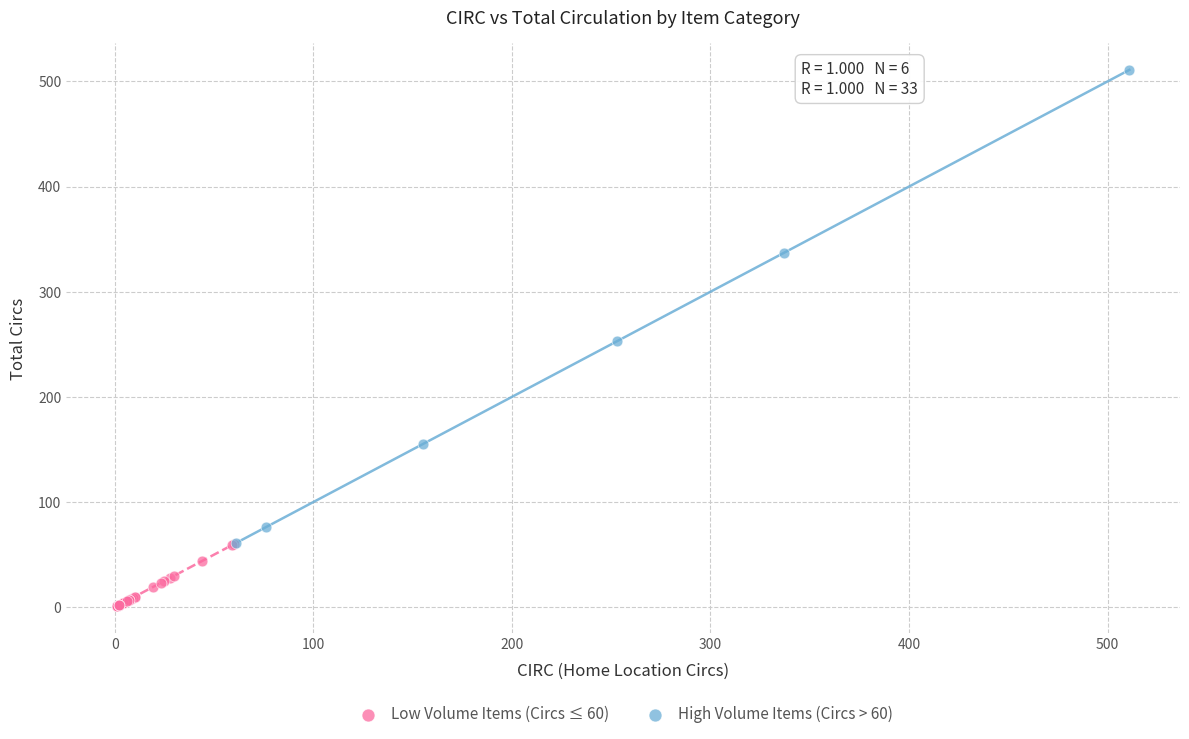

Which series reaches the maximum Y coordinate?

High Volume Items (Circs > 60)